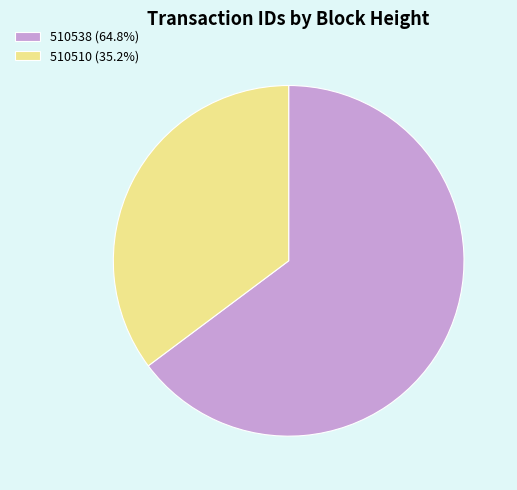

Do 510538 (64.8%) and 510510 (35.2%) together represent more than half of the pie?

Yes